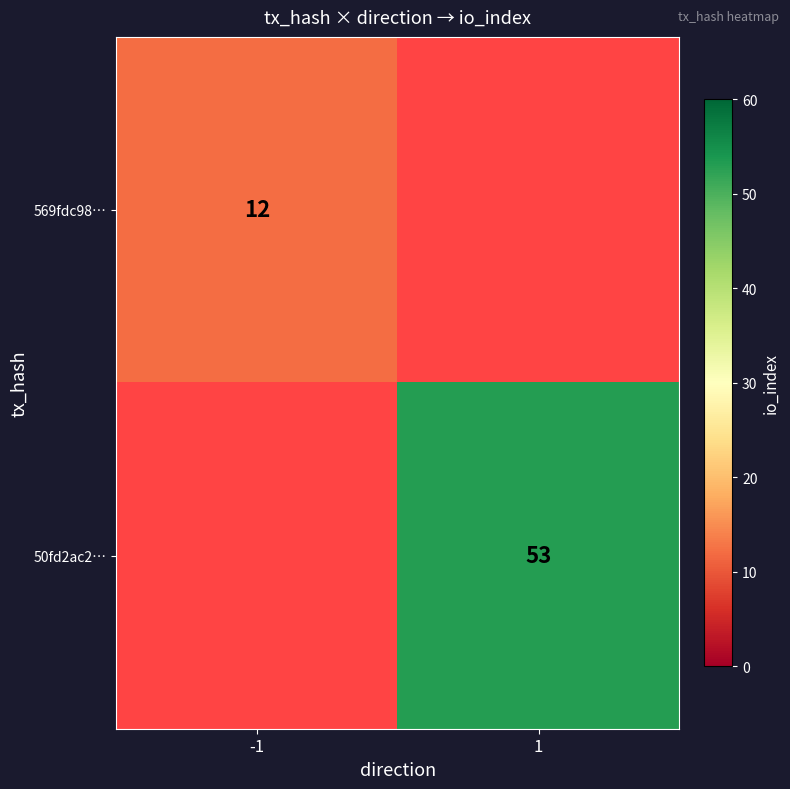

True or false: 50fd2ac2… has a value of 53 at 1.

True